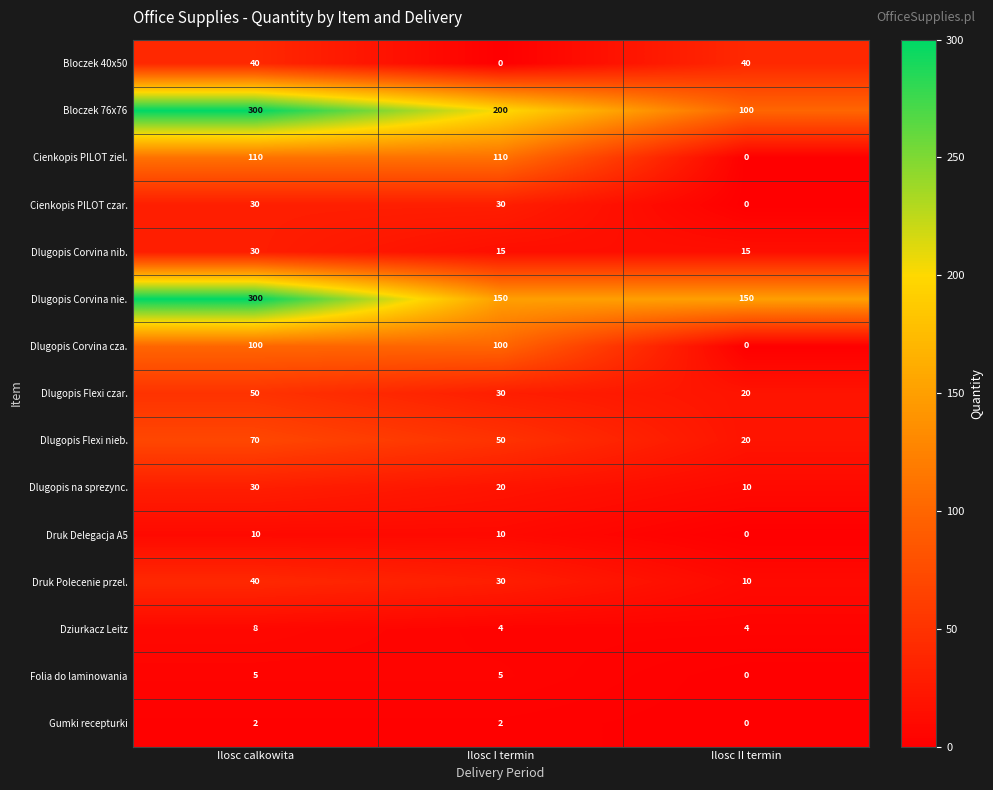

Which category has the highest value across all series?

Ilosc calkowita